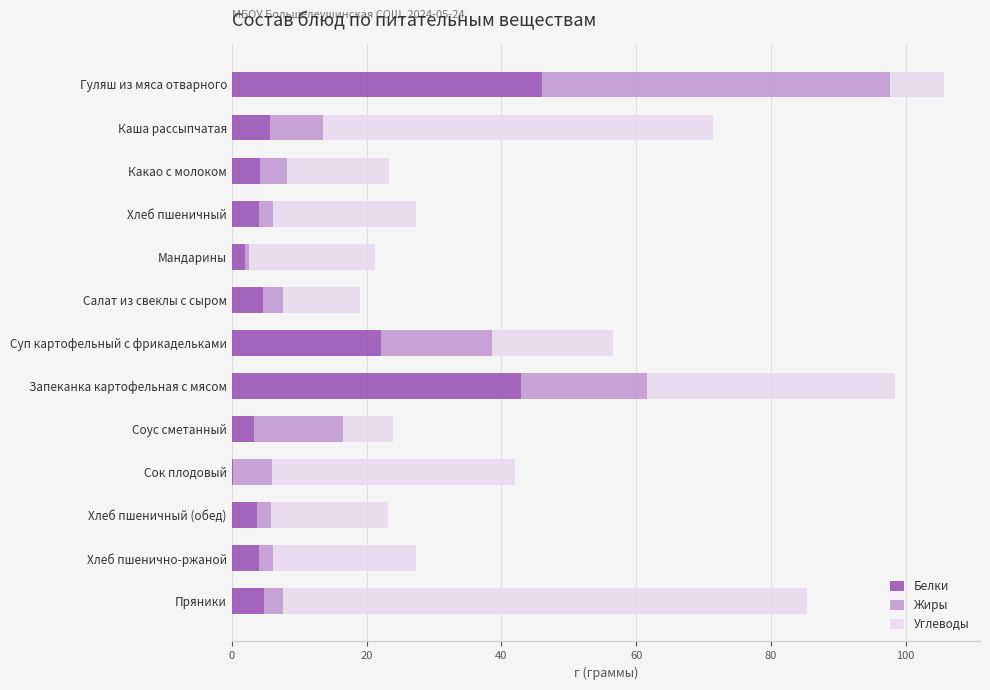

At which category is the sum across all series the highest?

Гуляш из мяса отварного